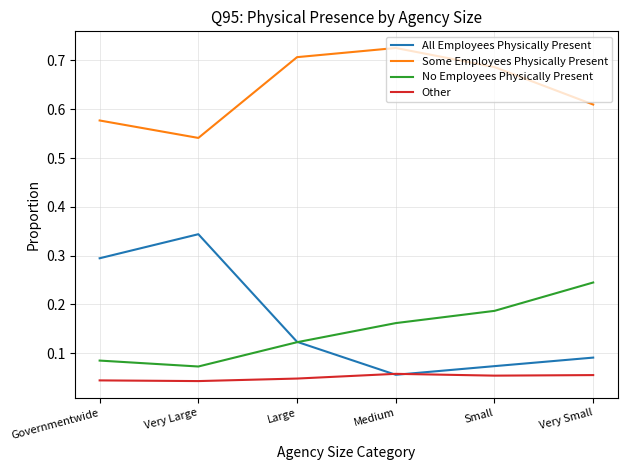

Is the value of Other at Governmentwide greater than the value of No Employees Physically Present at Very Large?

No